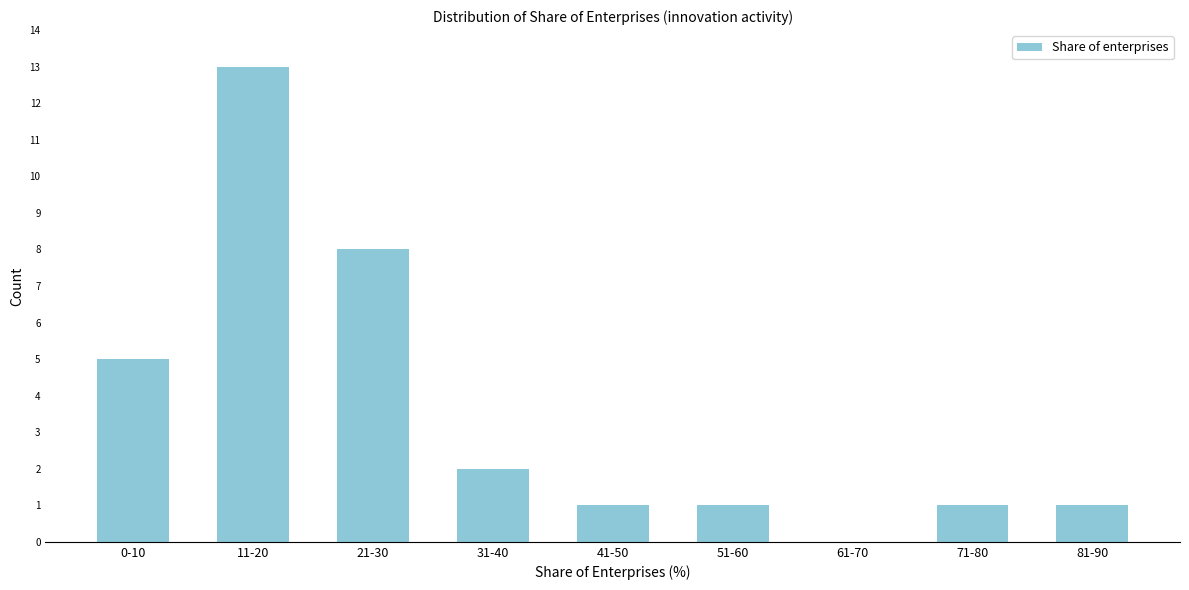

Reading left to right, what are all the values shown in this chart?

0-10=5	11-20=13	21-30=8	31-40=2	41-50=1	51-60=1	61-70=0	71-80=1	81-90=1